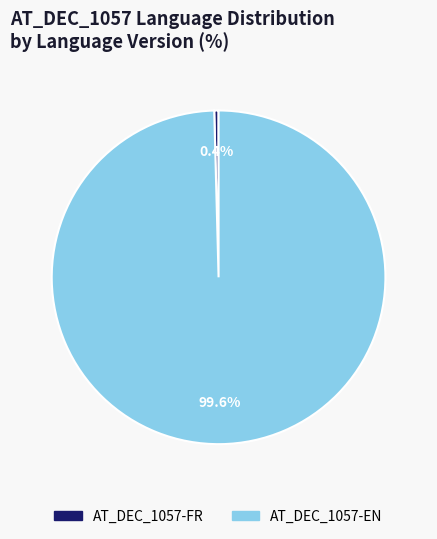

What is the largest slice in the pie chart?

AT_DEC_1057-EN